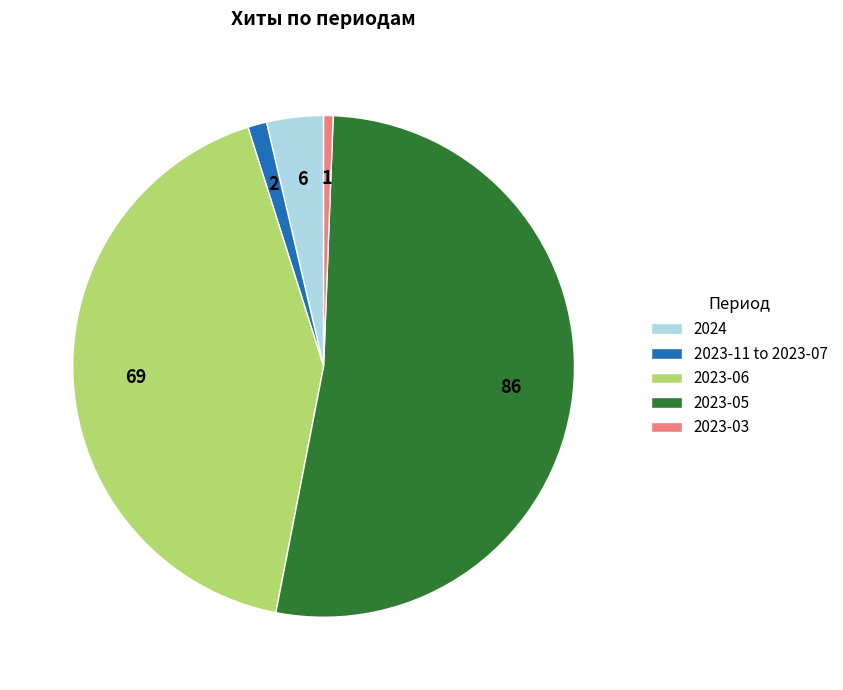

Does 2023-03 represent more than half of the total?

No